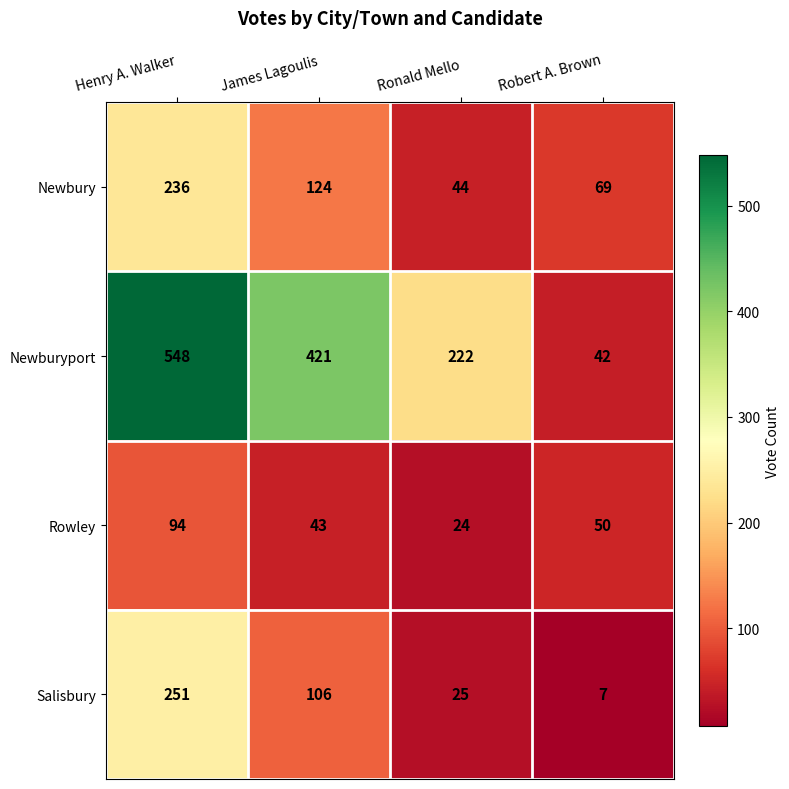

At Henry A. Walker, list the series in order from smallest to largest.

Rowley, Newbury, Salisbury, Newburyport